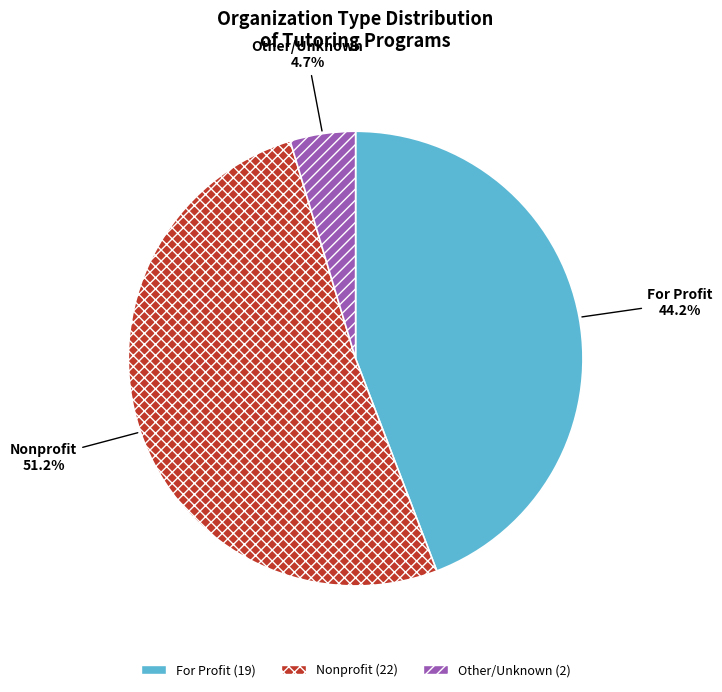

Does any single category account for the majority?

Yes